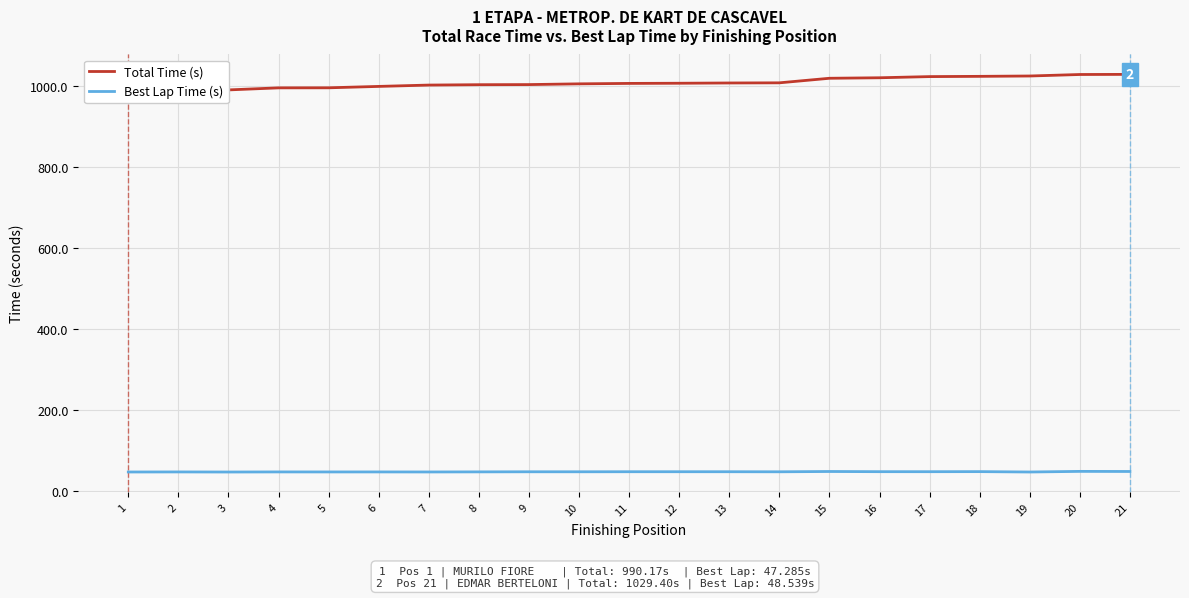

What are all the series names shown in the legend?

Total Time (s), Best Lap Time (s)